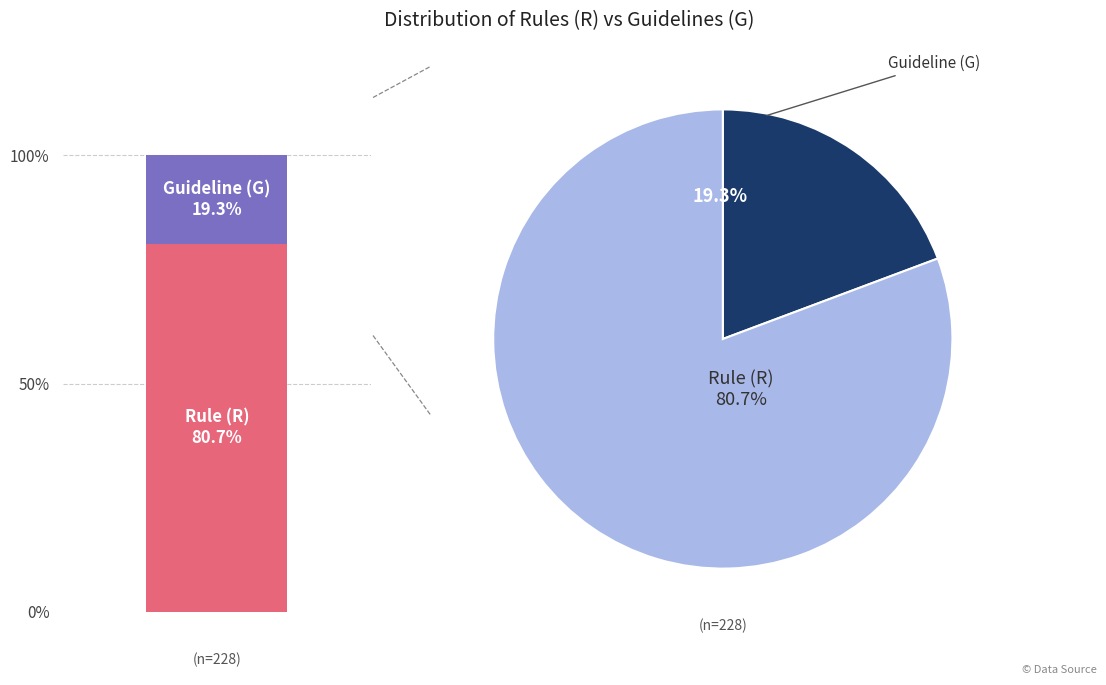

How much of the chart is everything except Rule?

19.3%